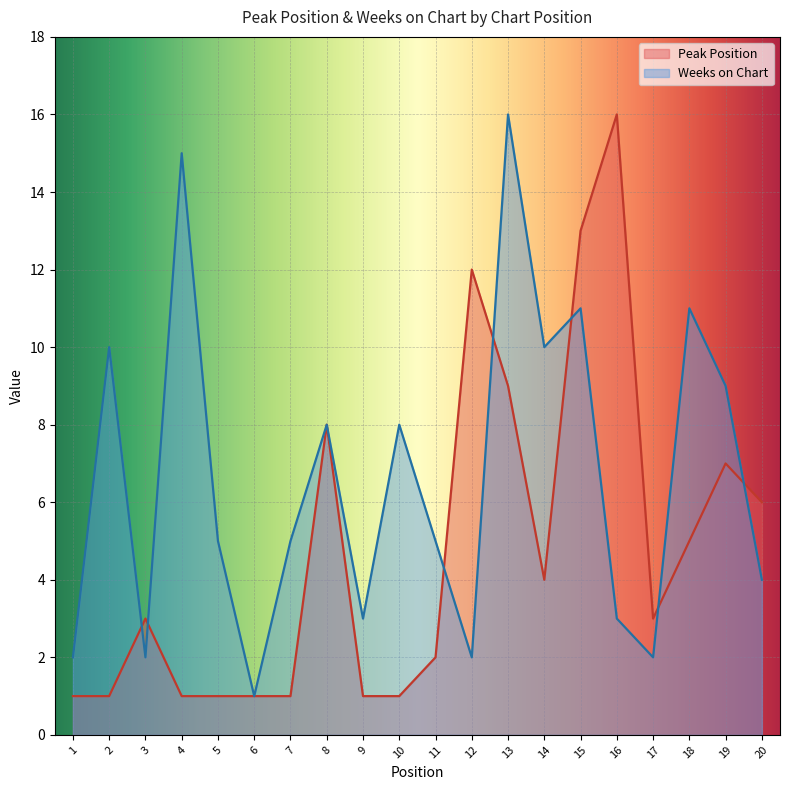

What is the highest value of the Peak Position series?

16